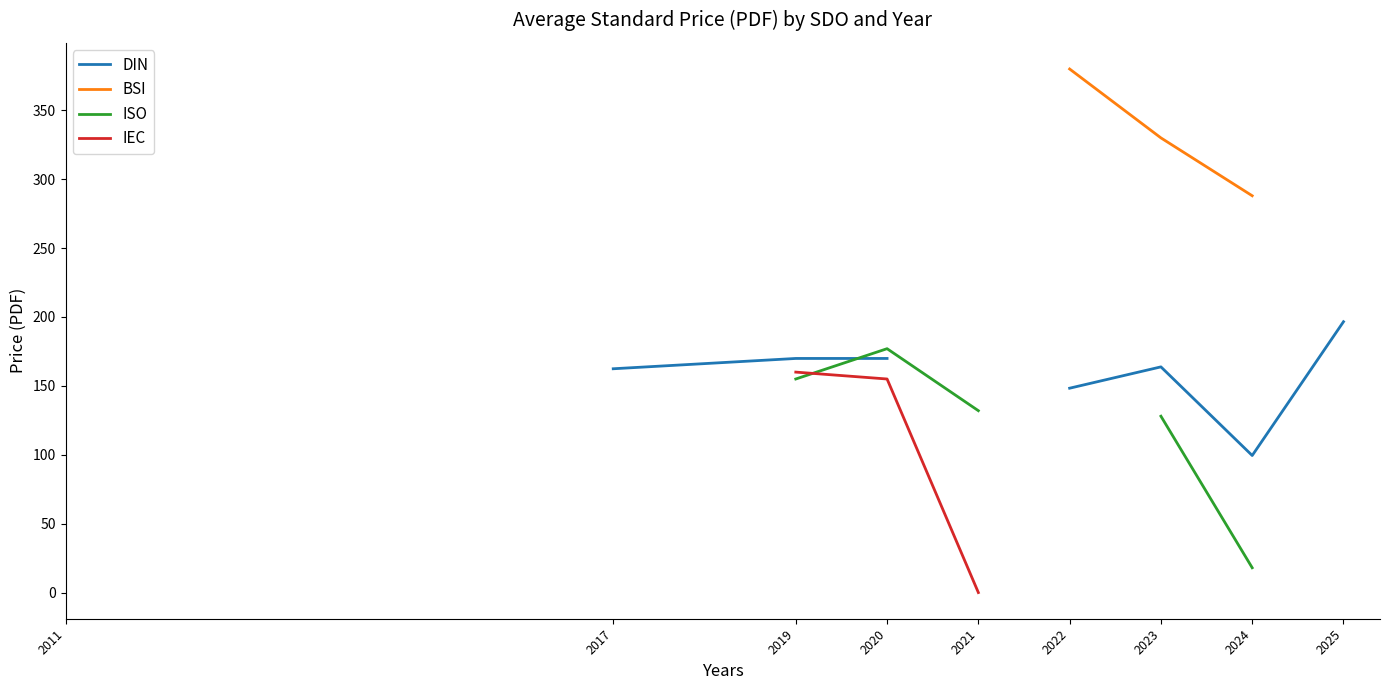

True or false: ISO has more than 0 points higher than both neighbors.

True